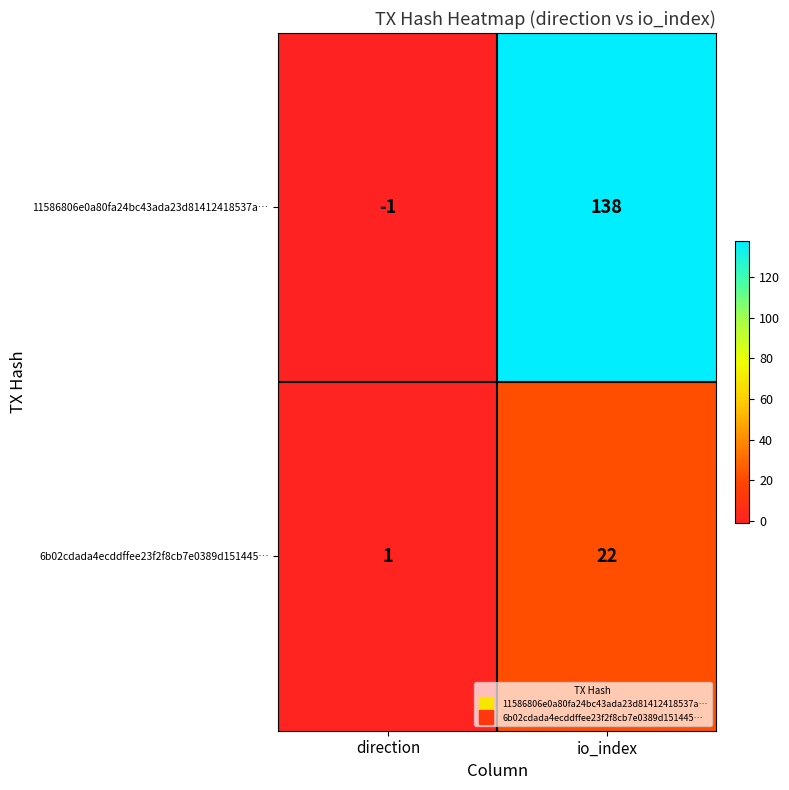

Rank the series by their average value, from lowest to highest.

6b02cdada4ecddffee23f2f8cb7e0389d151445…, 11586806e0a80fa24bc43ada23d81412418537a…